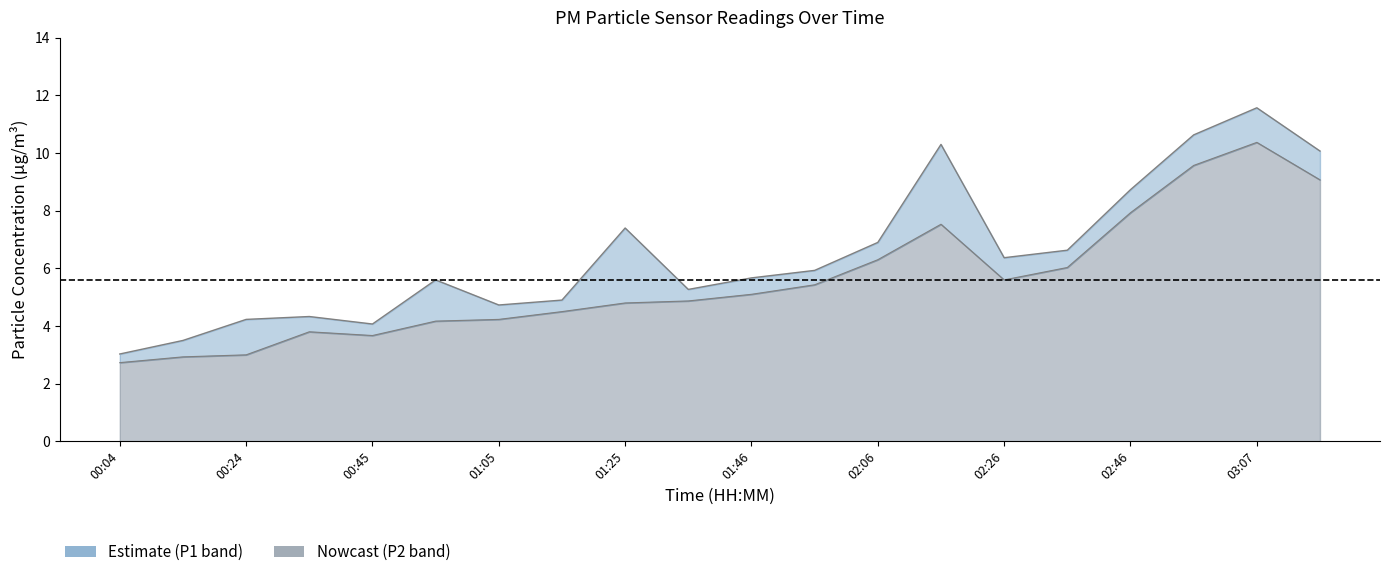

What is the minimum value for P2?

2.7